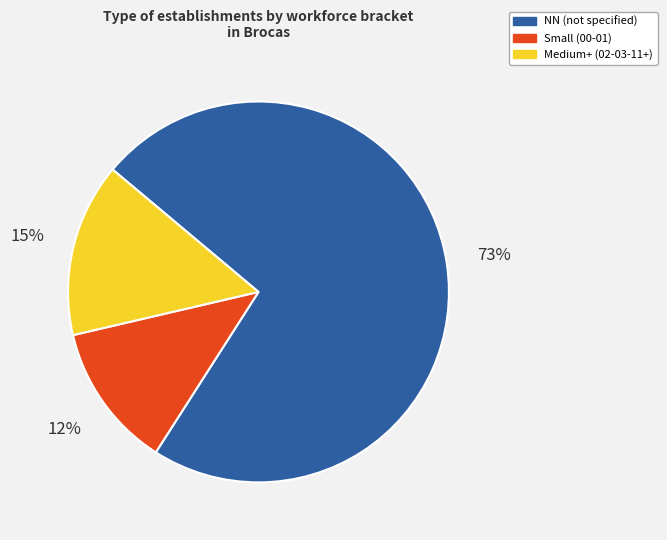

Is the sum of NN (not specified) and Small (00-01) greater than half?

Yes